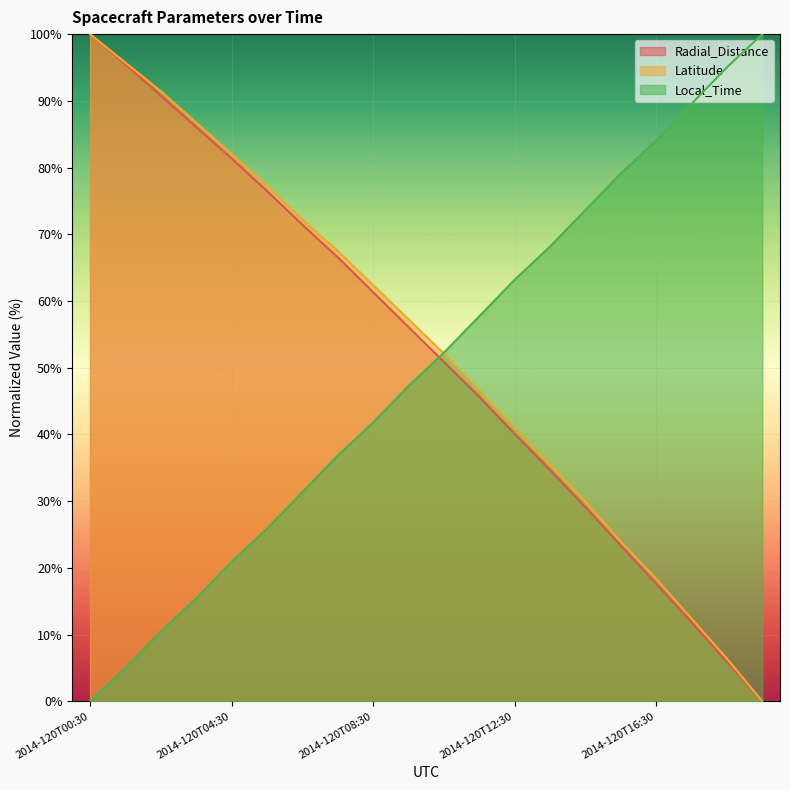

How many data points does each series have?

20